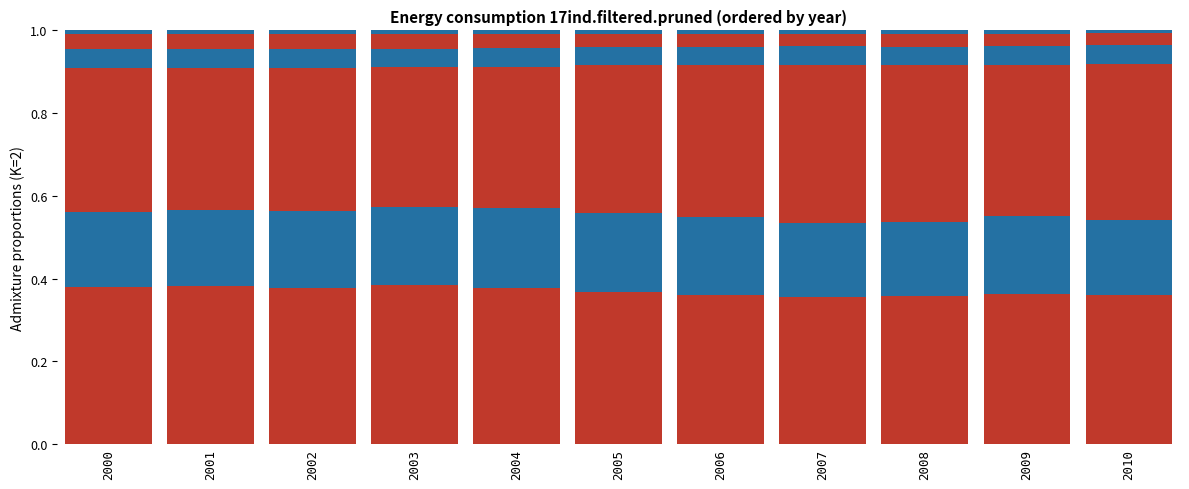

How many categories are shown in the chart?

11